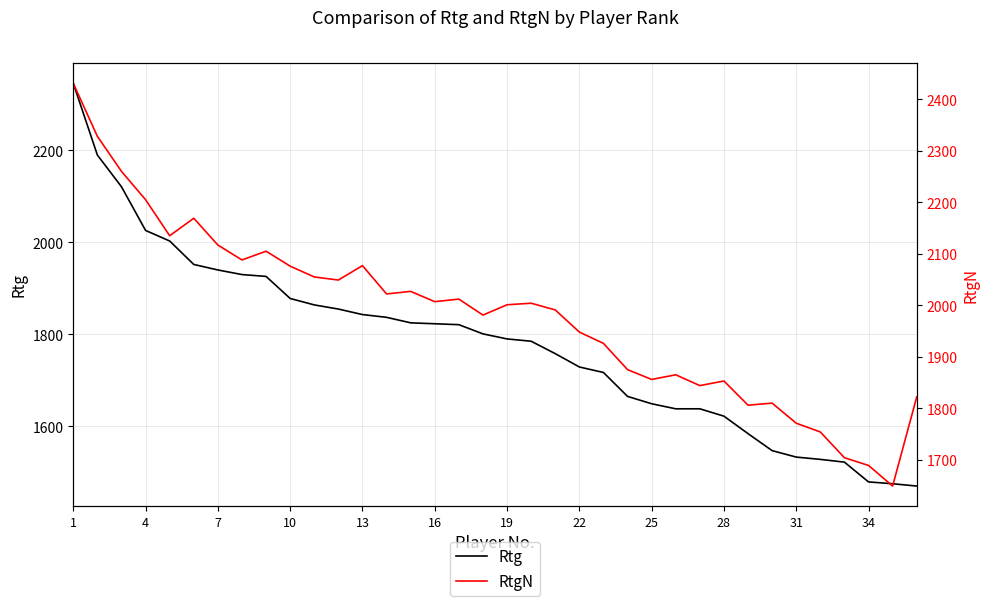

True or false: Rtg and RtgN cross at least once.

False